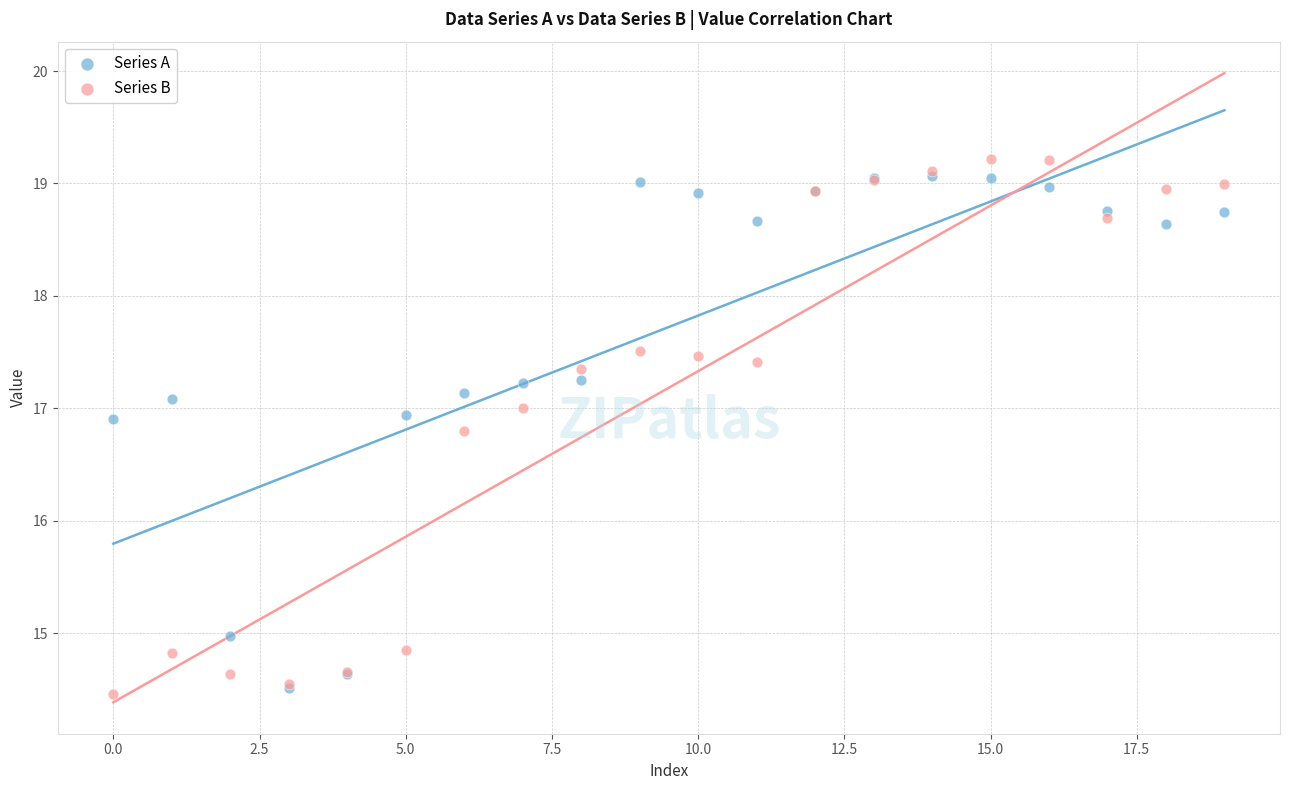

In the Series B series, what Y value is closest to 16?

16.8